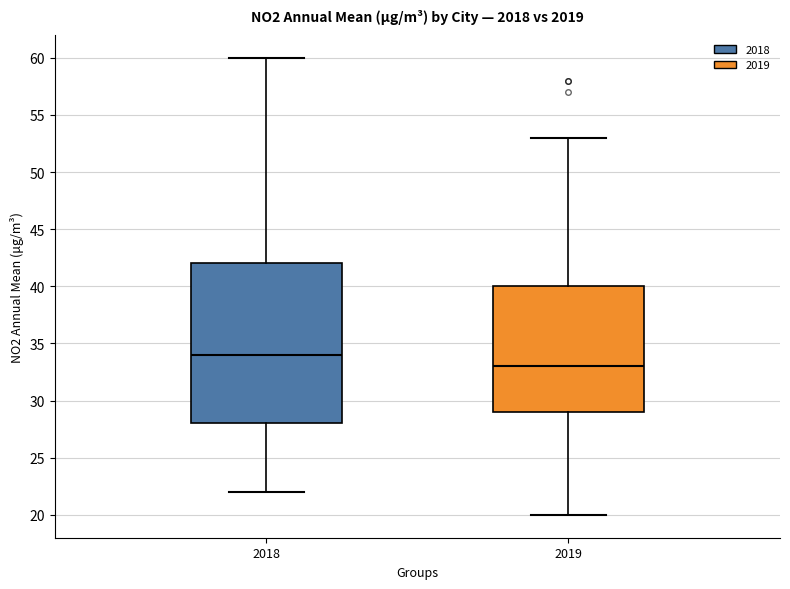

Which box is the tallest, from its lower edge to its upper edge?

2018